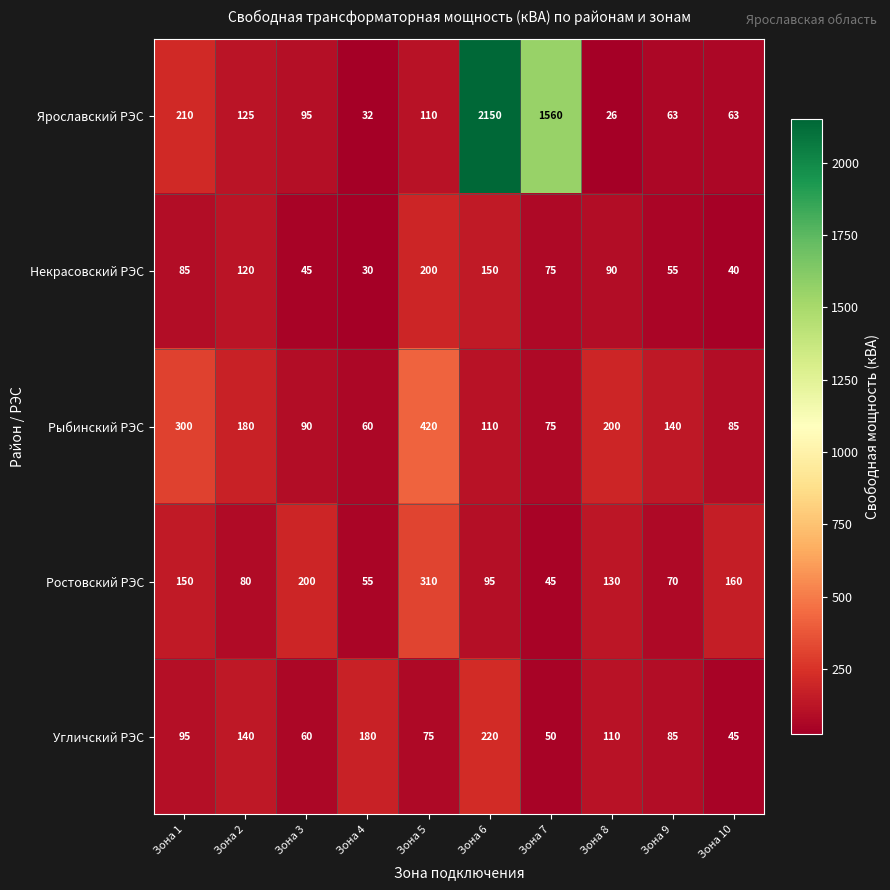

What is the approximate value of Рыбинский РЭС at Зона 5, to the nearest 5?

420